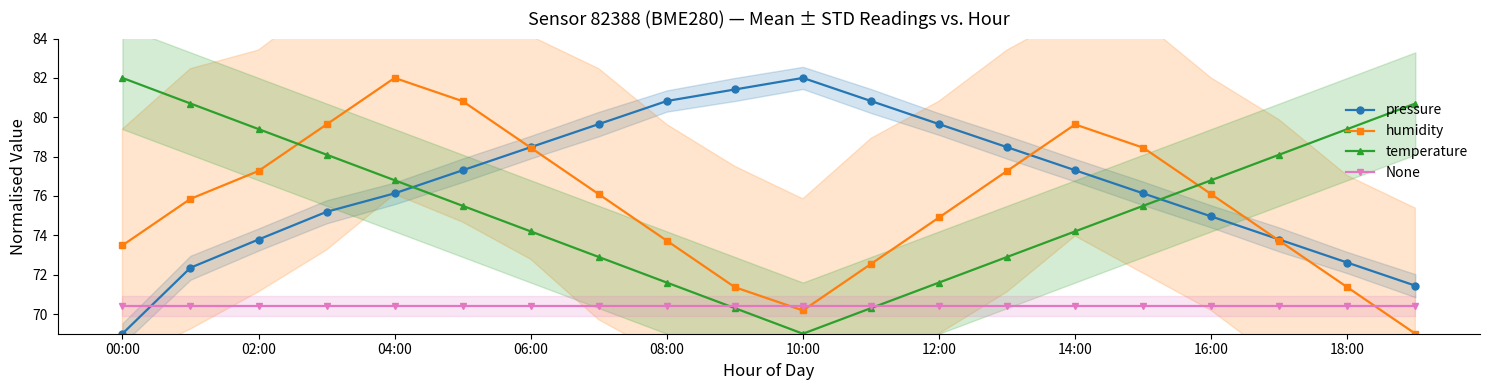

How many values in the pressure series are below 77?

10